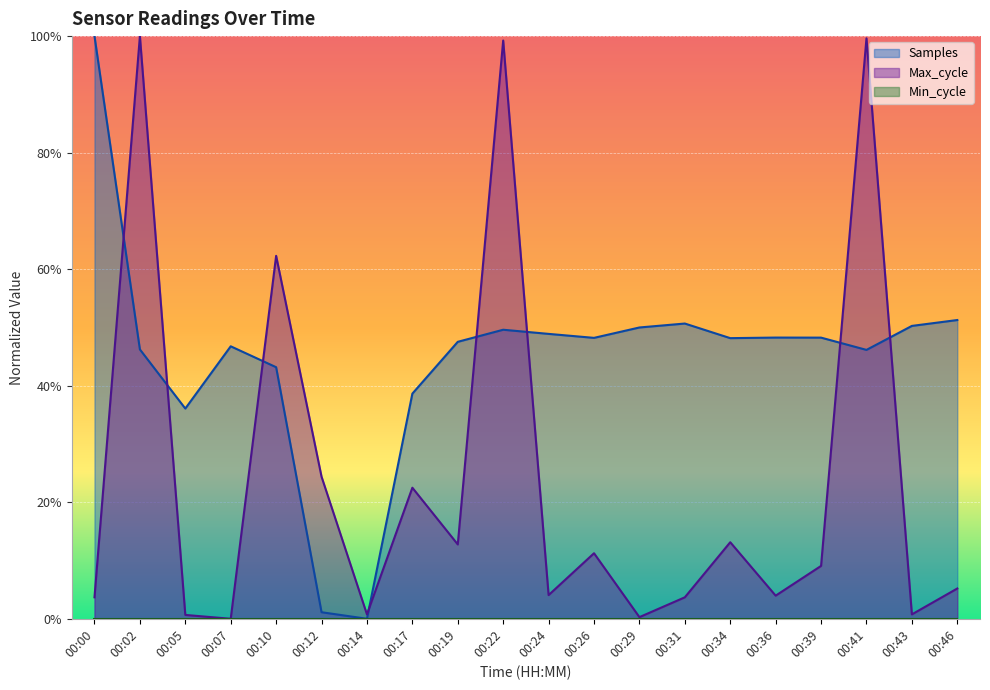

In Max_cycle, how many points are higher than both neighbors (excluding endpoints)?

7